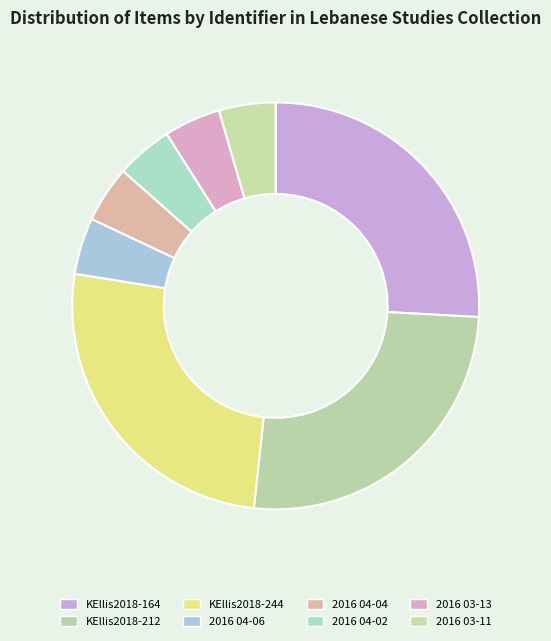

Rank the categories by value from lowest to highest.

2016 03-11, 2016 03-13, 2016 04-02, 2016 04-04, 2016 04-06, KEllis2018-244, KEllis2018-212, KEllis2018-164